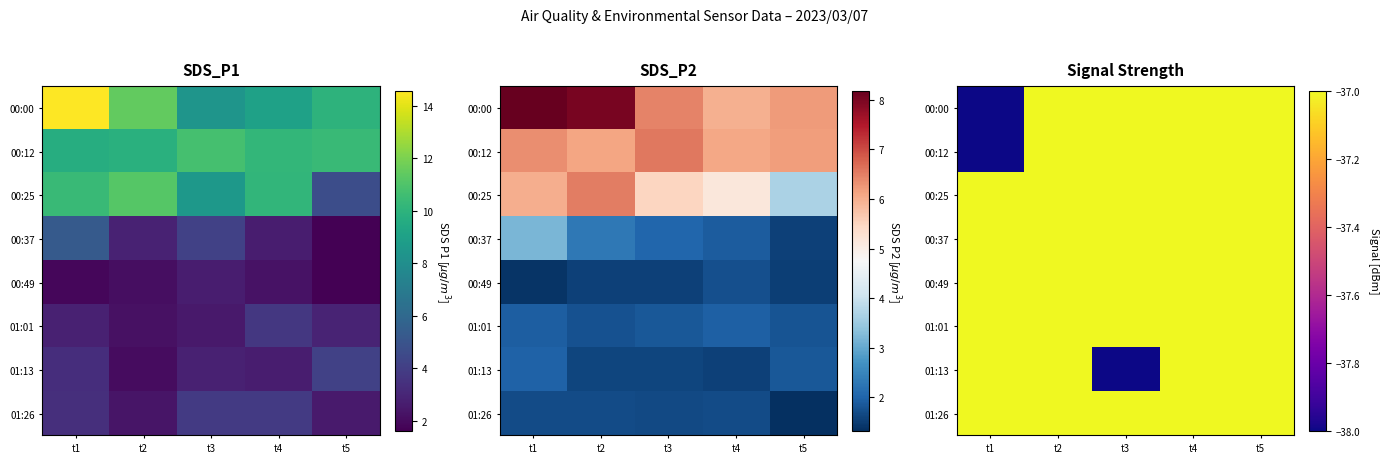

What is the total value across all series at t3?

-297